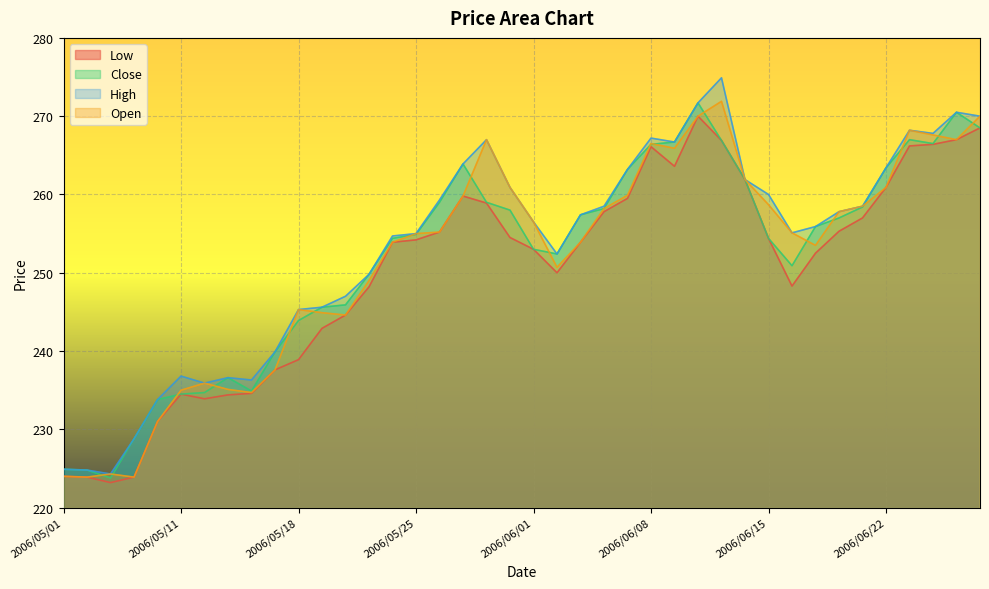

What is the average value of the Low series?

250.3